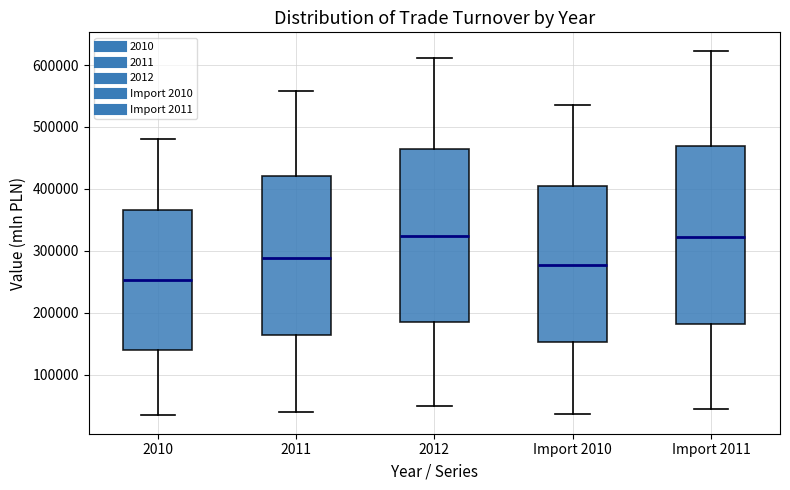

Where does the median line of the box for Import 2011 sit on the y-axis? The values are not printed on the chart, so give them approximately, as read against the axis.

320000